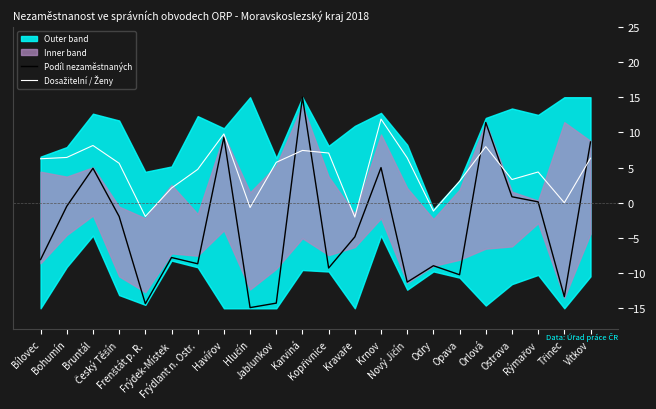

At which label does Dosažitelní / Ženy first exceed 5?

Bílovec